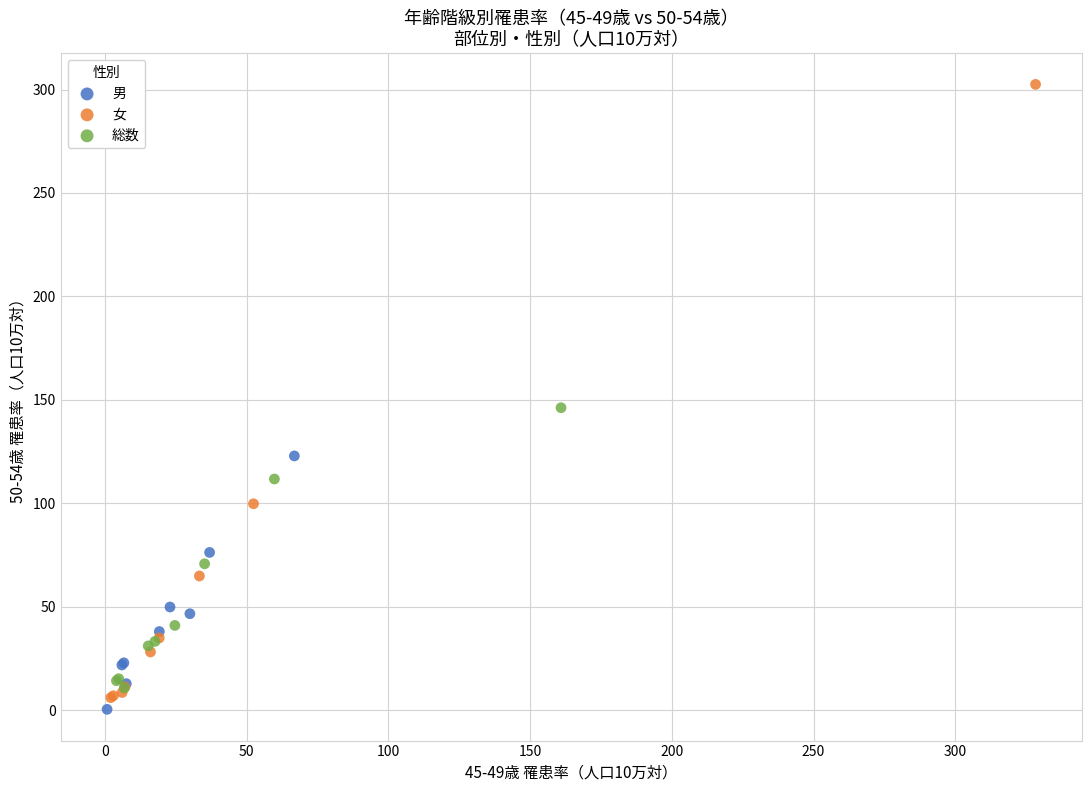

Which series reaches the minimum Y coordinate?

男